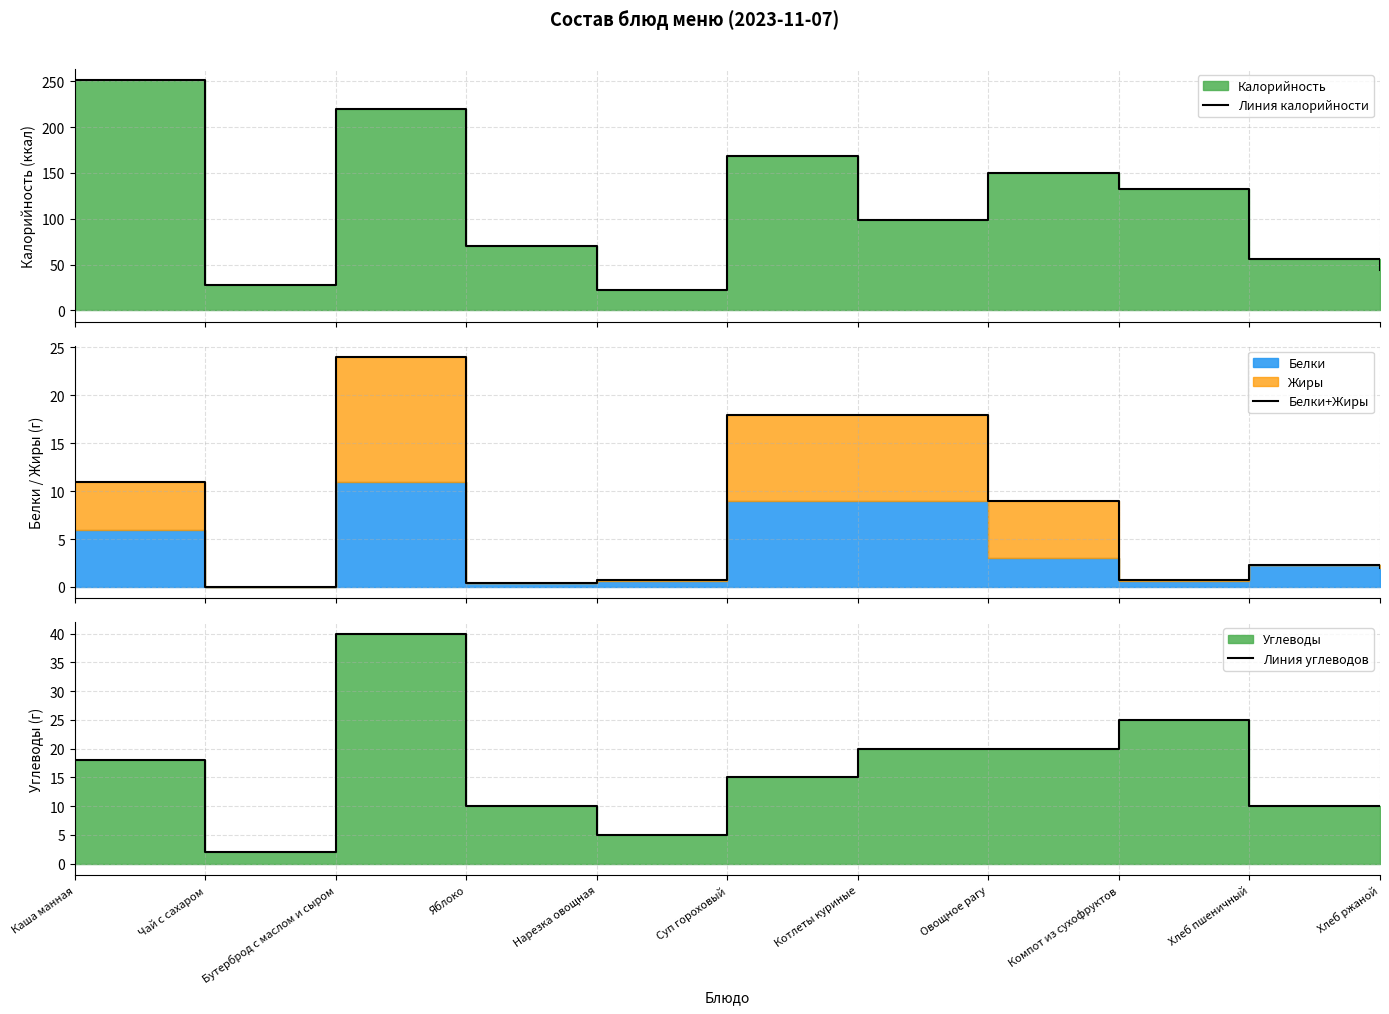

Which series has the largest range (max minus min)?

Линия калорийности